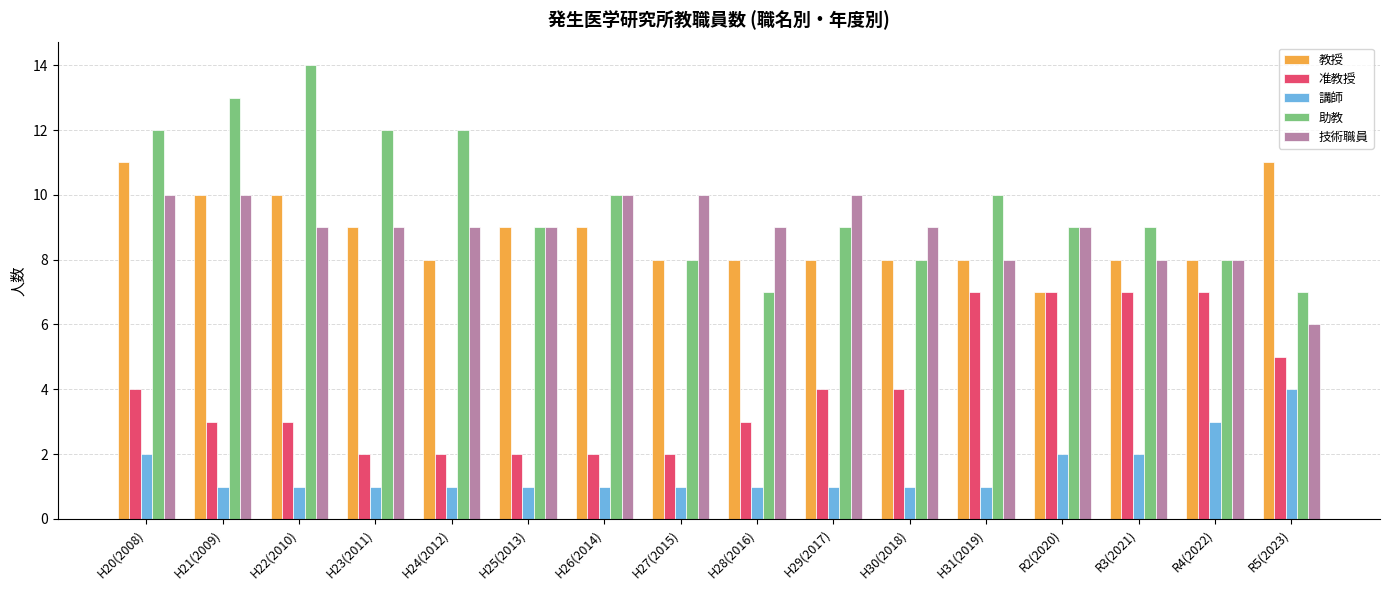

Is it true that 助教 equals 13 at H21(2009)?

True